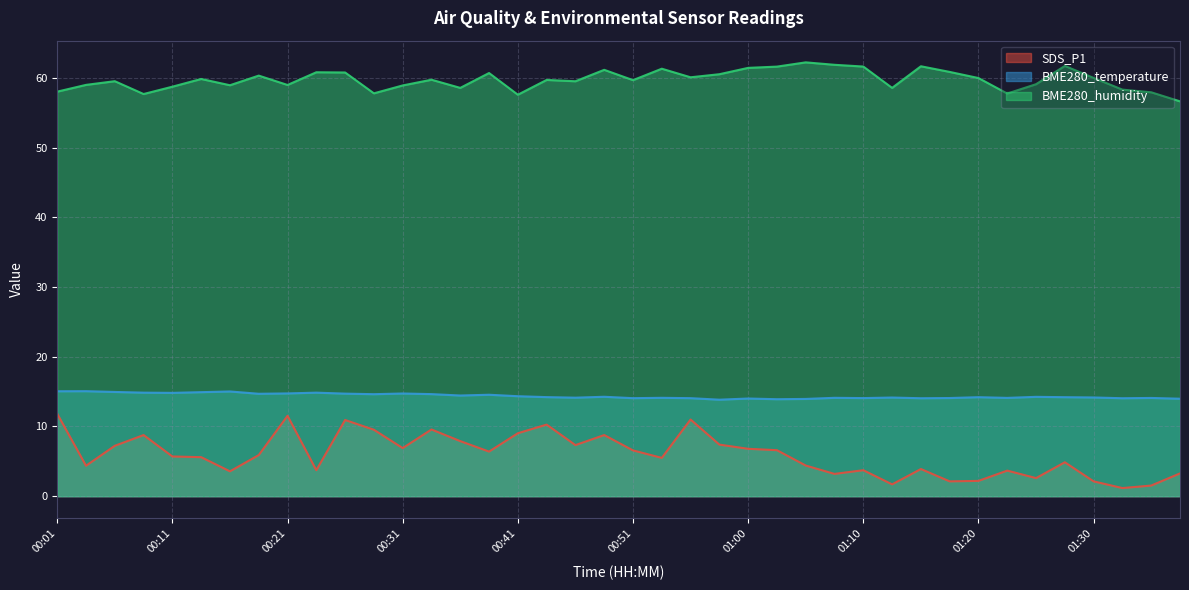

At how many categories does at least one series exceed 11?

40